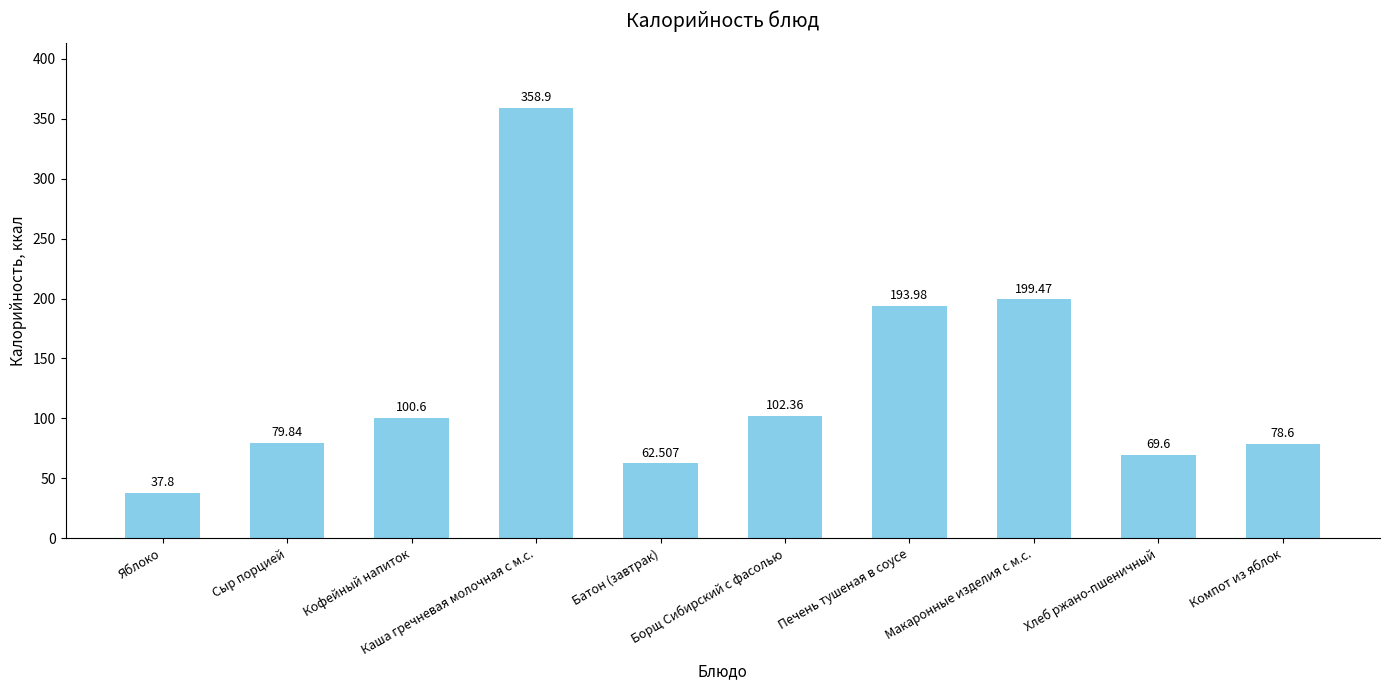

Which category has the highest value across all series?

Каша гречневая молочная с м.с.